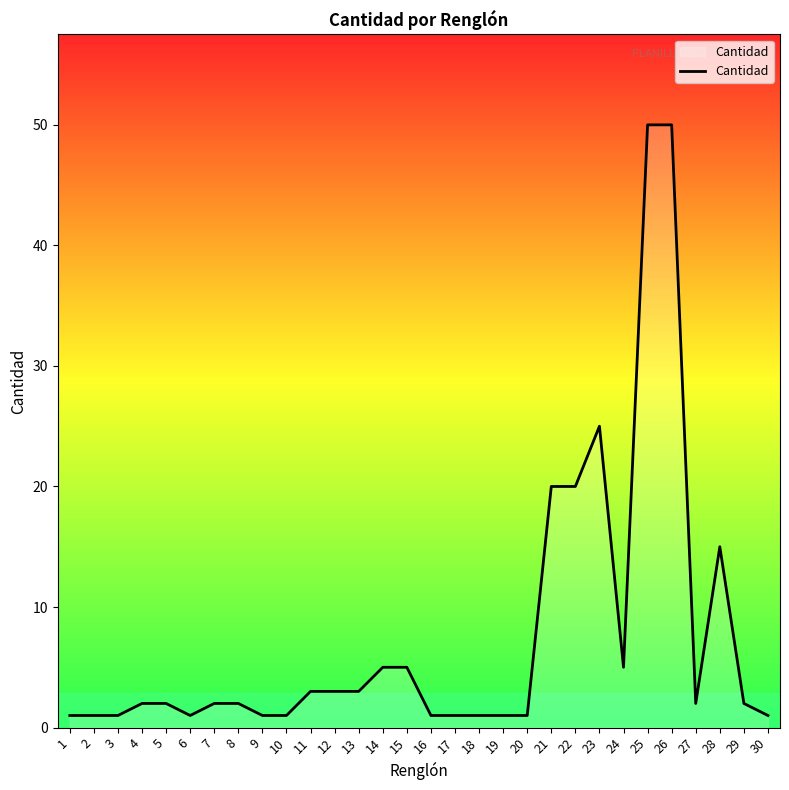

Does the chart have visible grid lines?

No